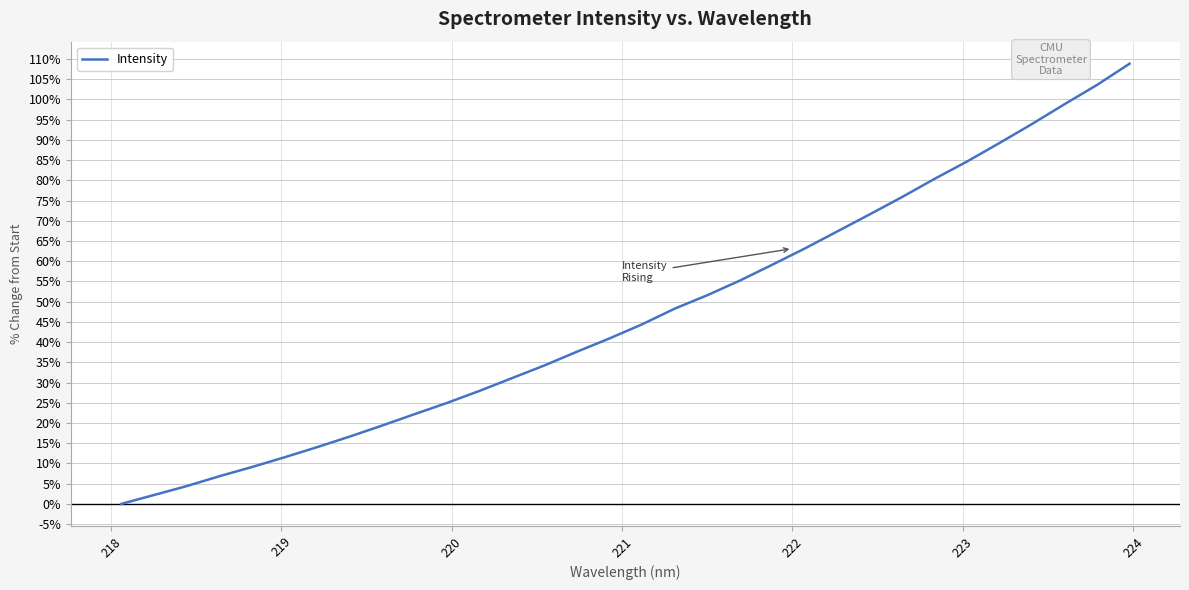

What is the maximum value shown in the chart?

108.8